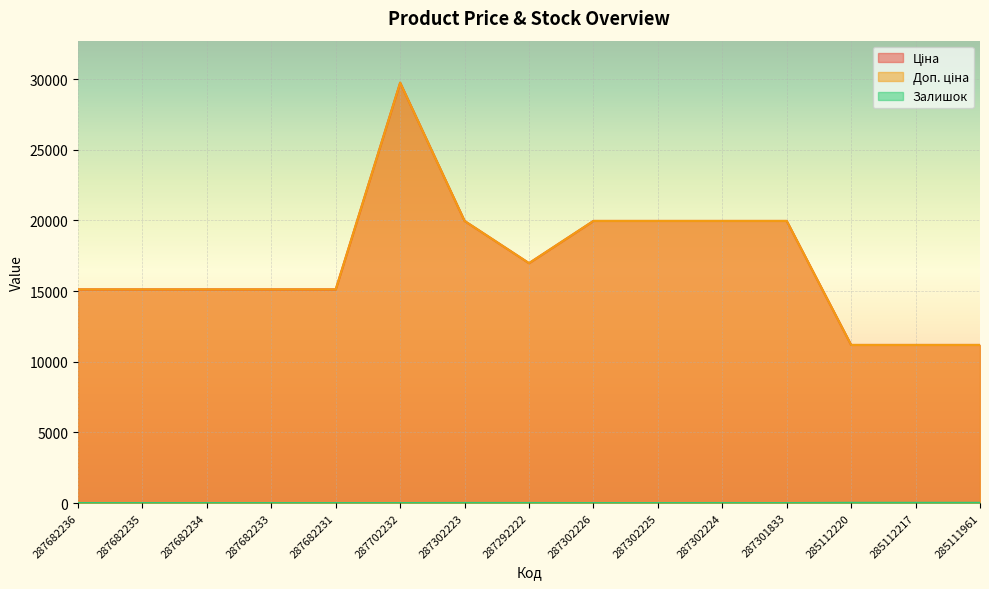

At which label does Доп. ціна reach its minimum?

285112220